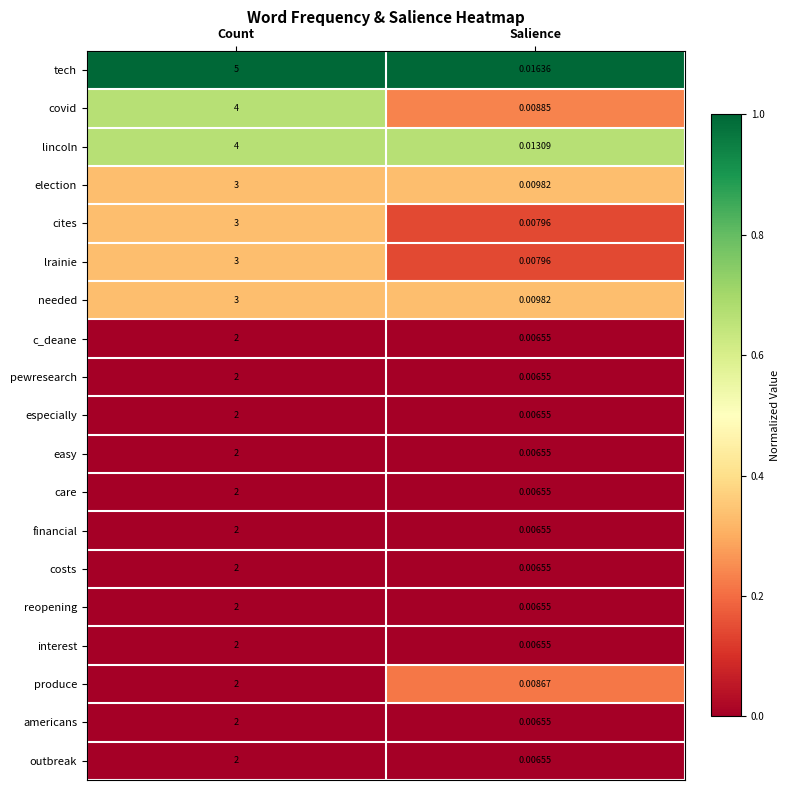

Which series changed the most between Count and Salience?

tech